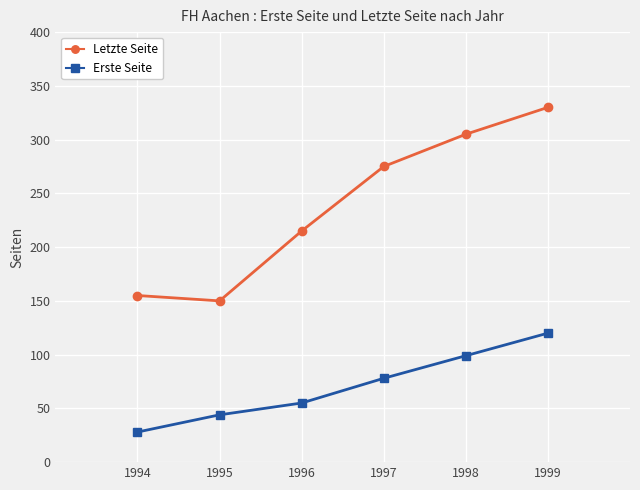

Is the value of Letzte Seite at 1997 greater than the value of Erste Seite at 1997?

Yes